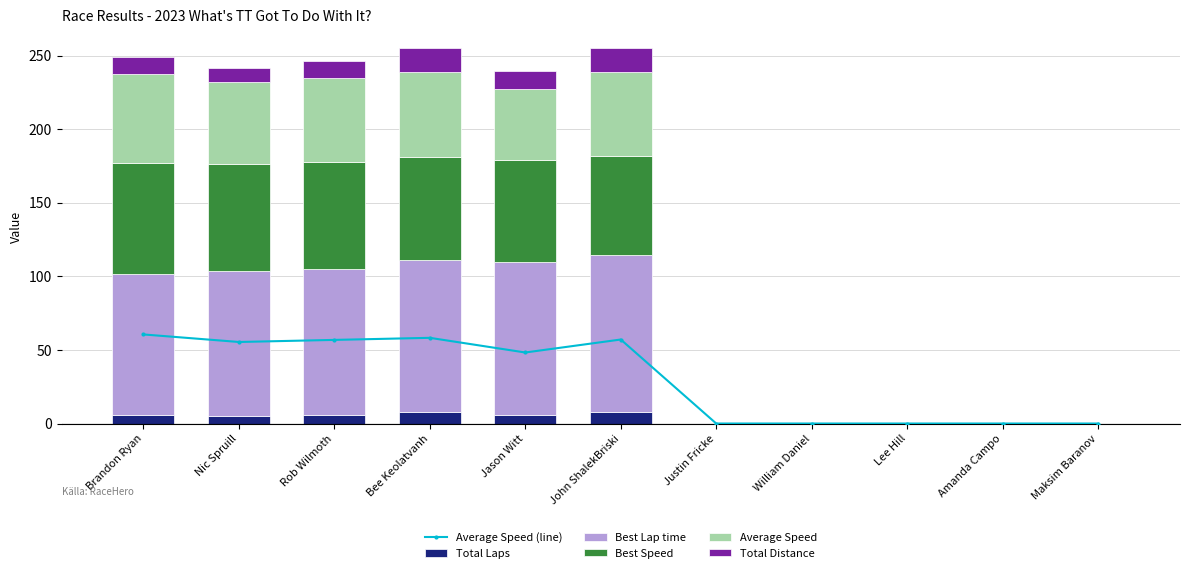

List the labels in order of Best Speed value, smallest first.

Justin Fricke, William Daniel, Lee Hill, Amanda Campo, Maksim Baranov, John ShalekBriski, Jason Witt, Bee Keolatvanh, Rob Wilmoth, Nic Spruill, Brandon Ryan